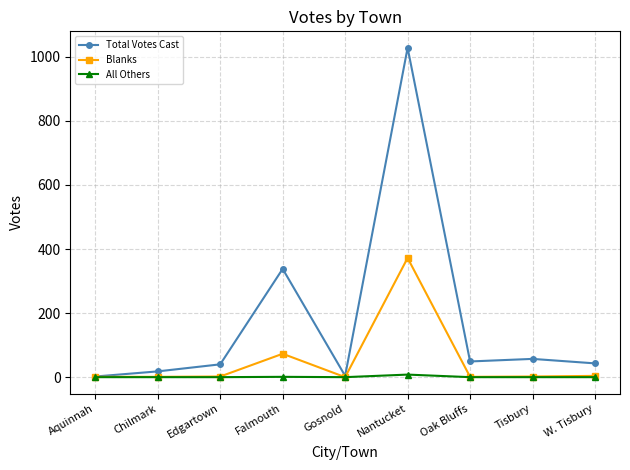

What is the total value across all series at Nantucket?

1408